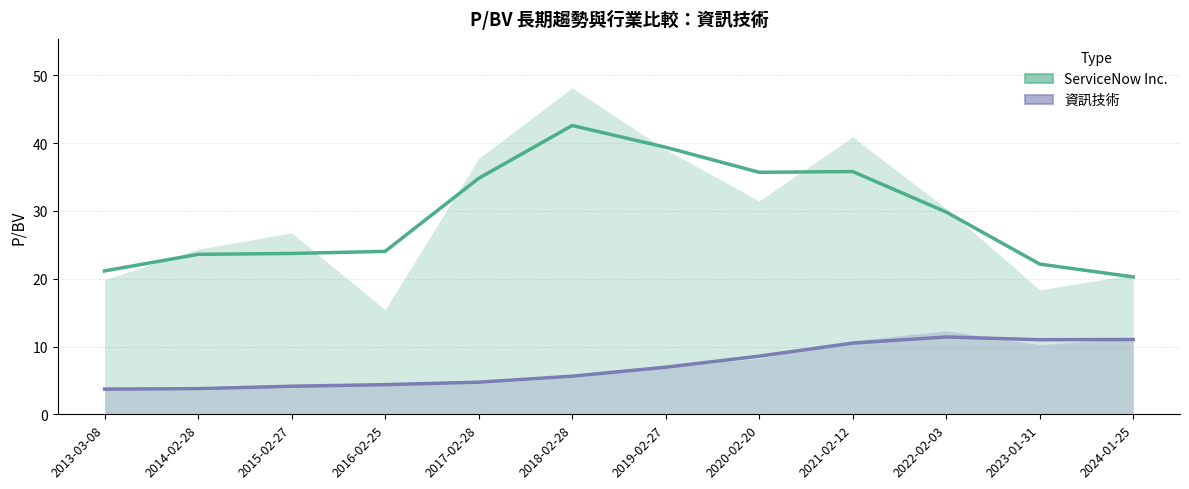

What is the total value across all series at 2013-03-08?

24.9